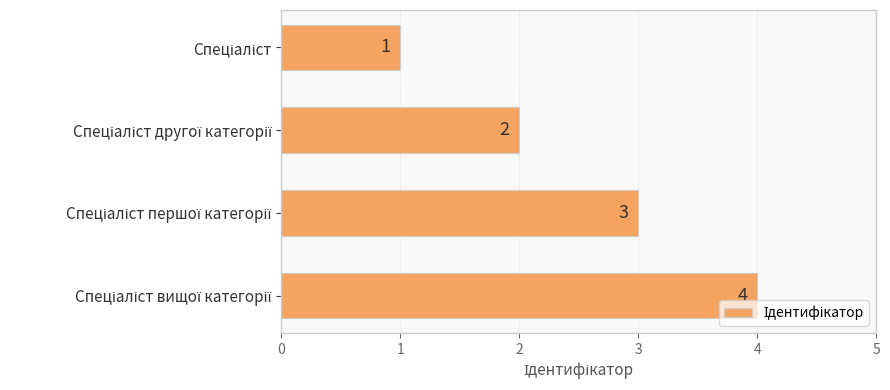

Count the values in the range 2 to 4.

3